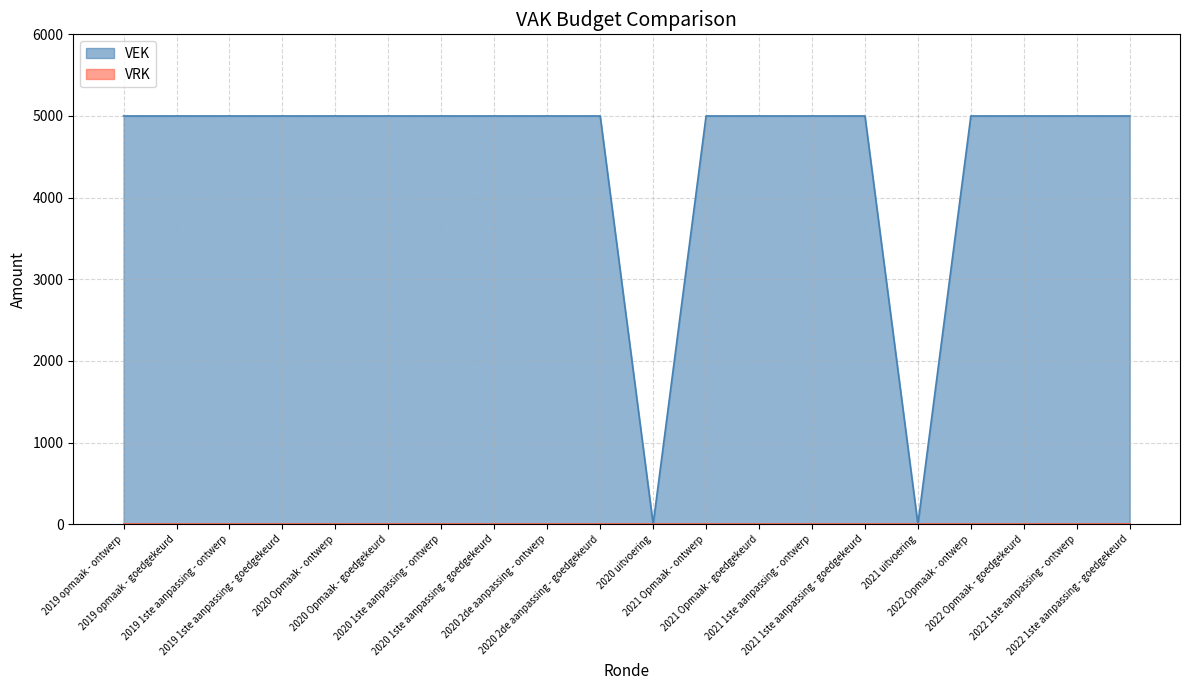

Is it true that the value at 2020 2de aanpassing - ontwerp is 5000?

True